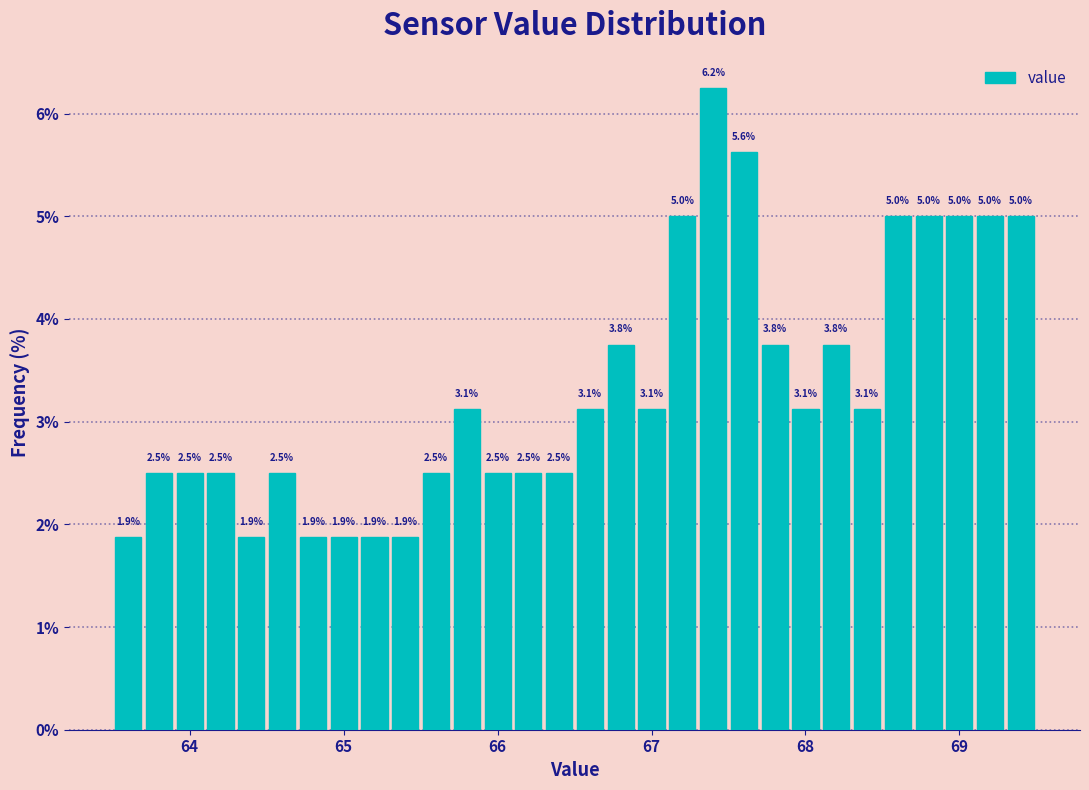

Read against the x-axis, roughly where is the centre of the tallest bar?

67.4